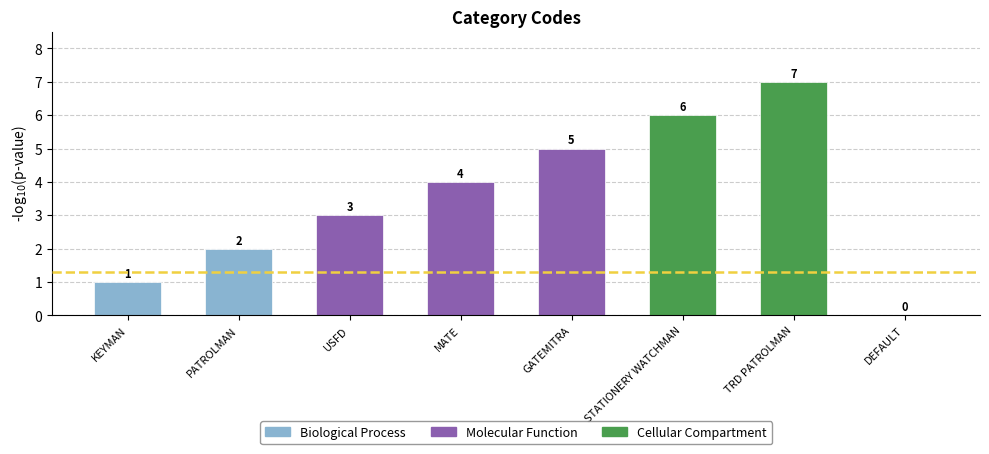

Count the values in the range 2 to 6.

5